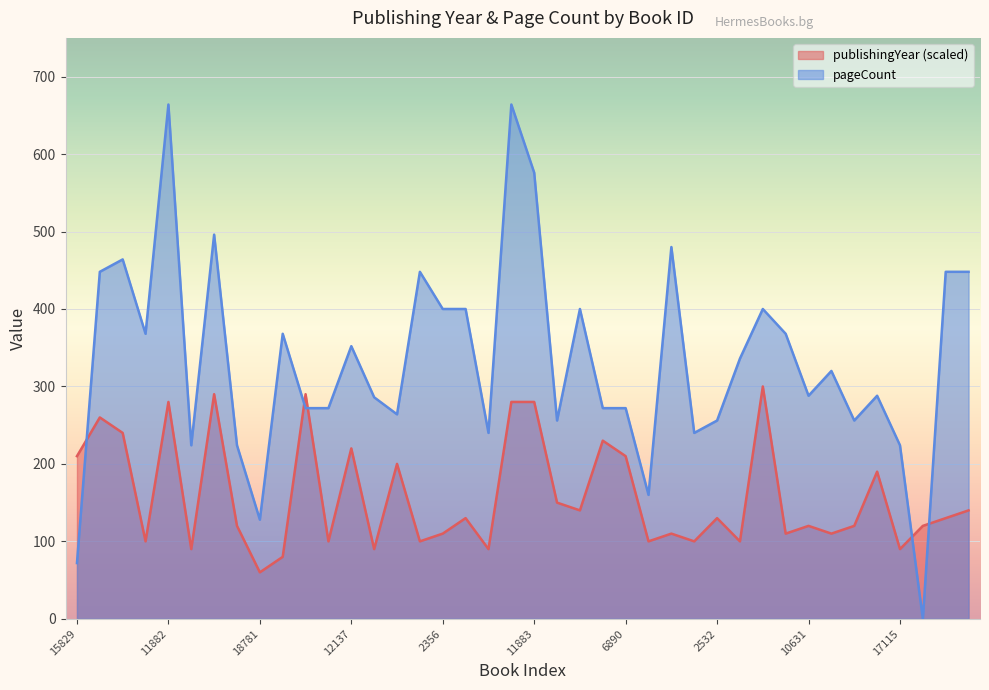

At which category is the sum across all series the highest?

11882